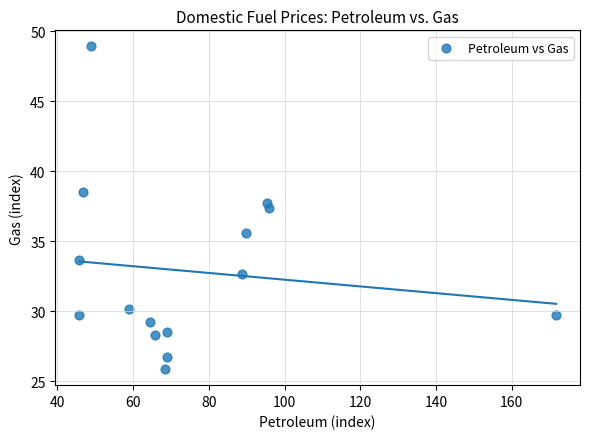

What is the range of X values (max minus min)?

126.0